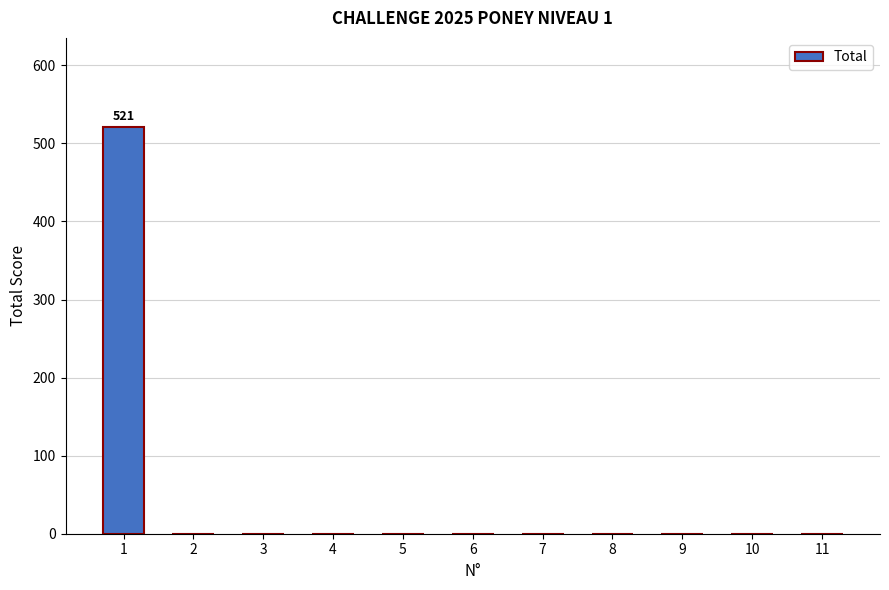

Reading right to left, extract all data points from this chart.

11=0	10=0	9=0	8=0	7=0	6=0	5=0	4=0	3=0	2=0	1=521